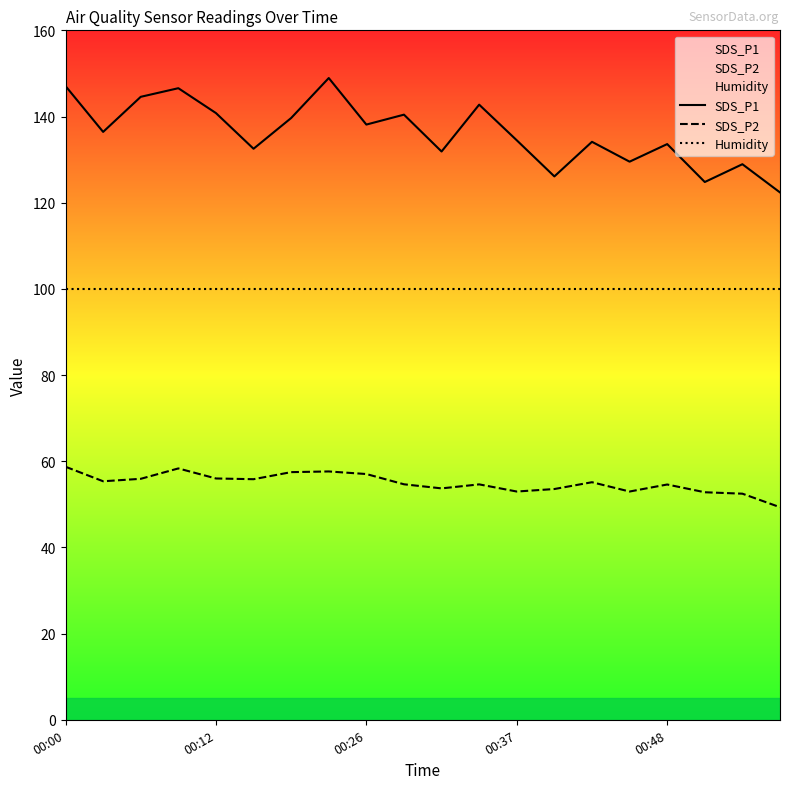

True or false: SDS_P2 and Humidity cross at least once.

False